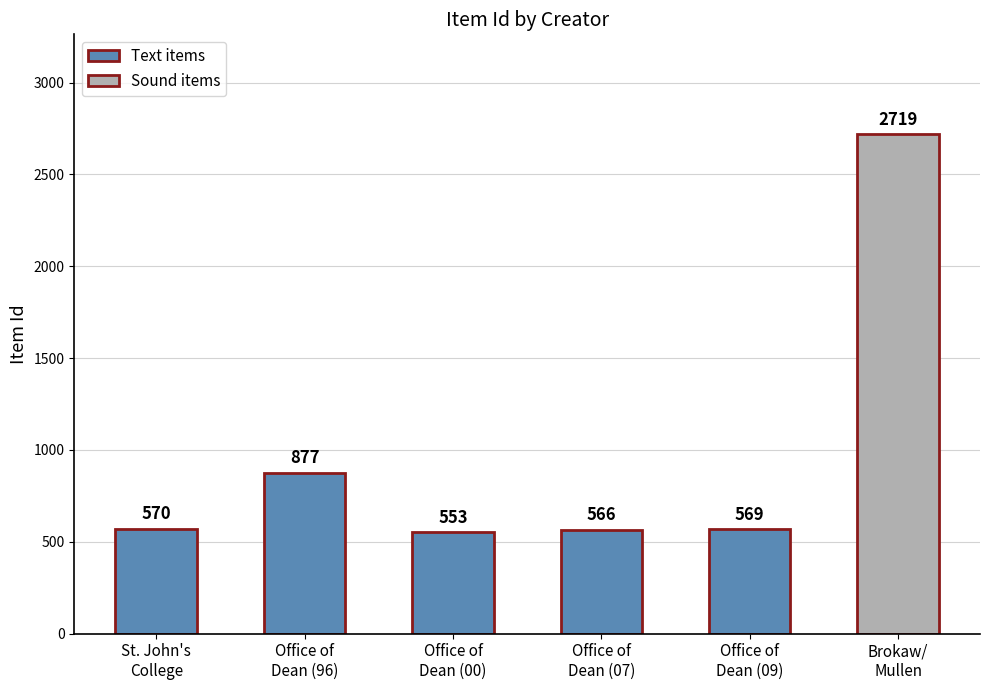

How many distinct data groups are displayed?

1